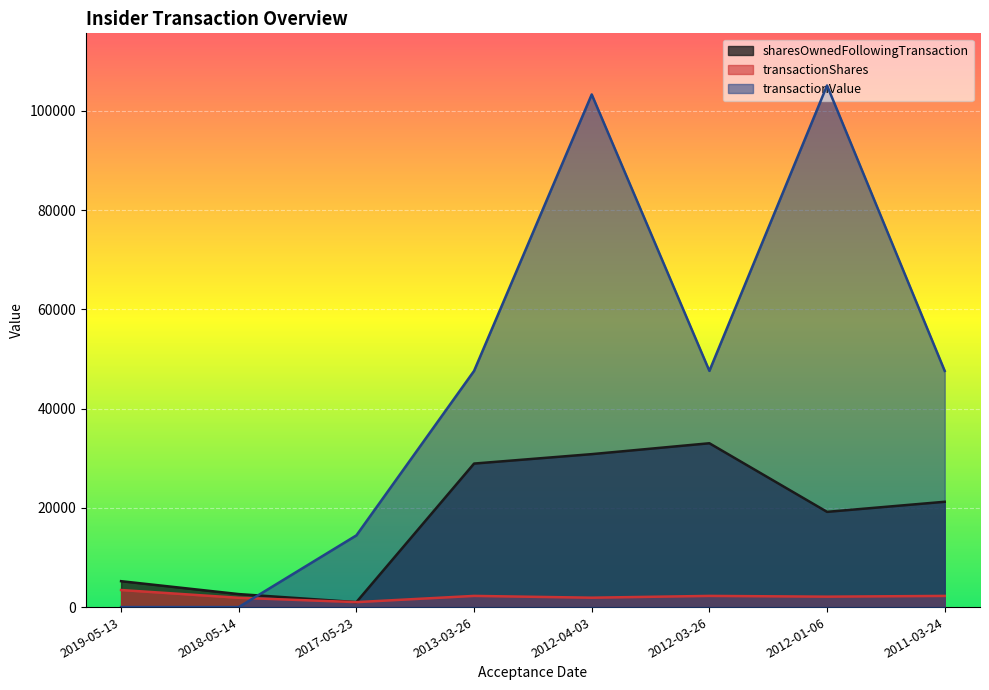

What is the difference between the highest and lowest values at 2013-03-26?

45333